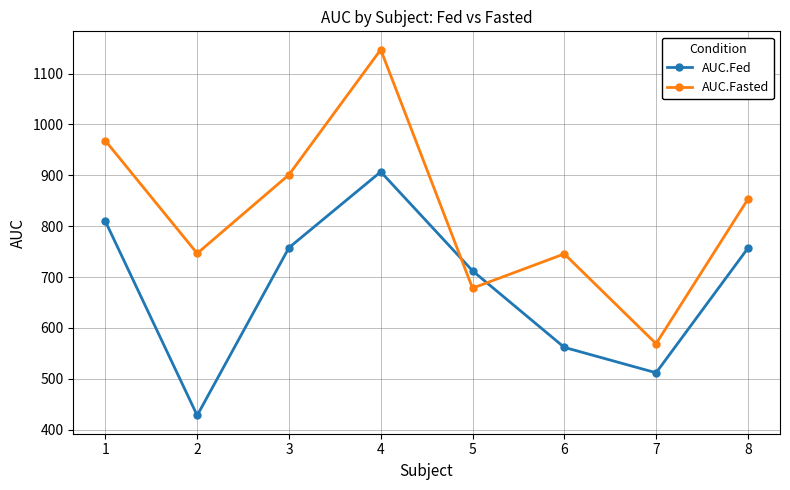

Where is AUC.Fasted nearest to the value 857?

8